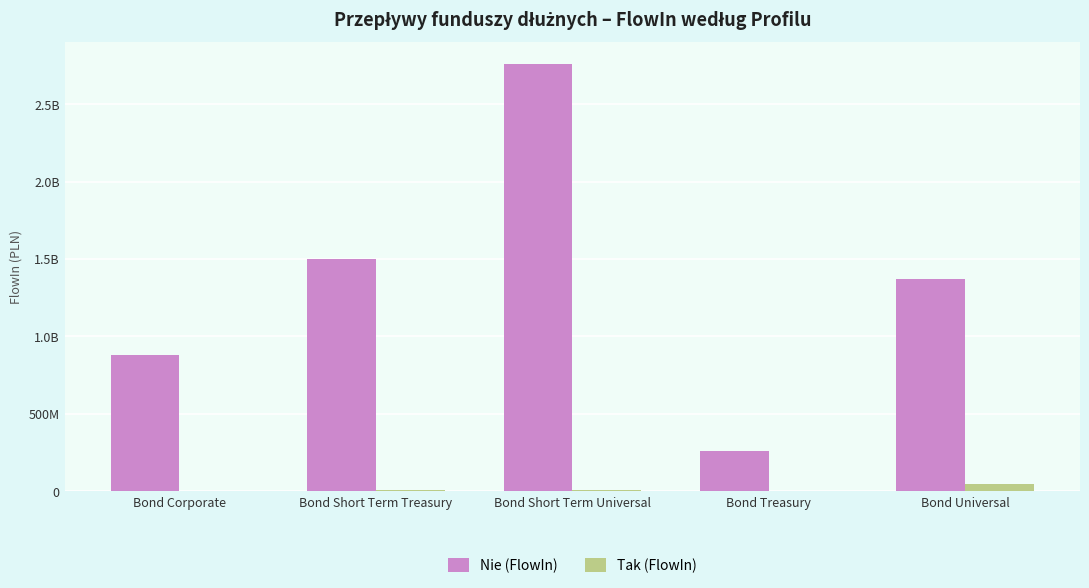

What is the label of the 1st bar from the right?

Bond Universal